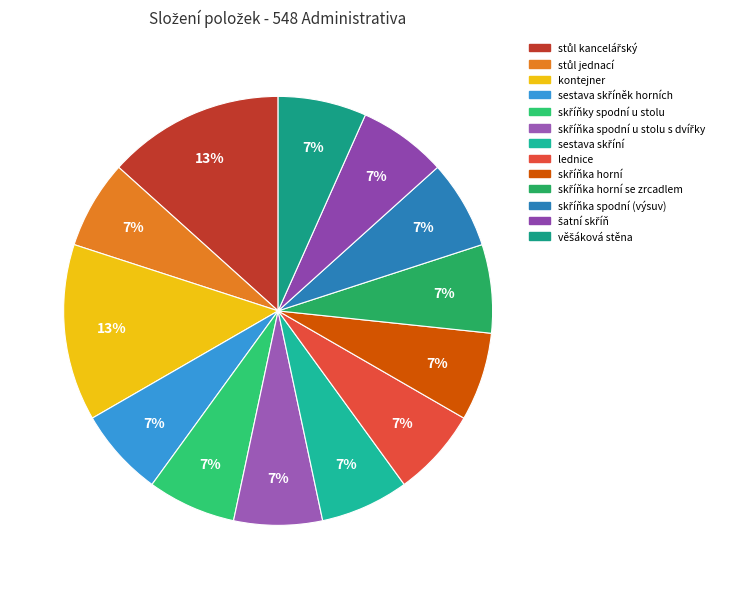

To the nearest percent, what is the average slice percentage?

8%